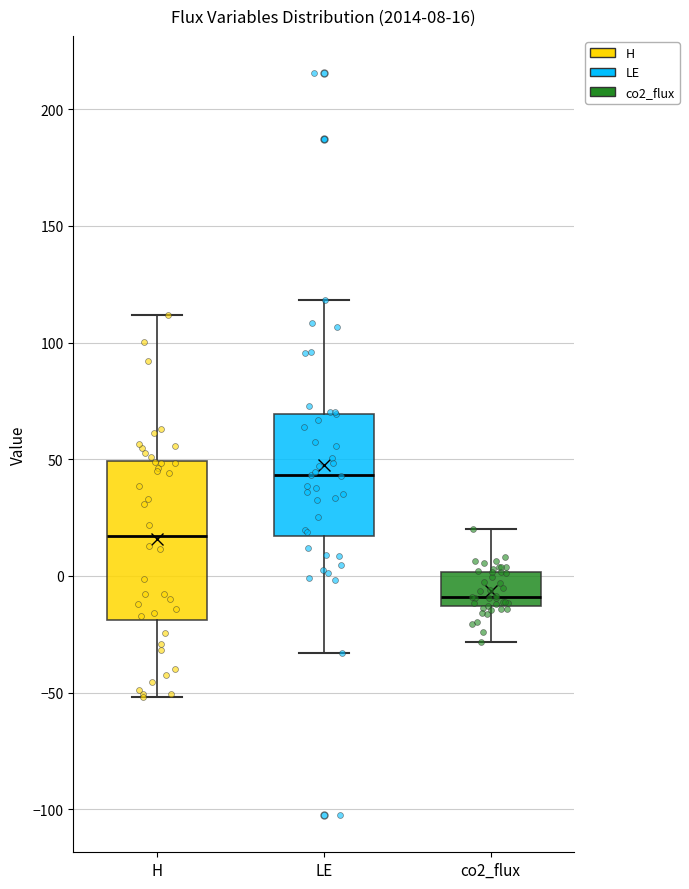

Which box has the lowest median line?

co2_flux